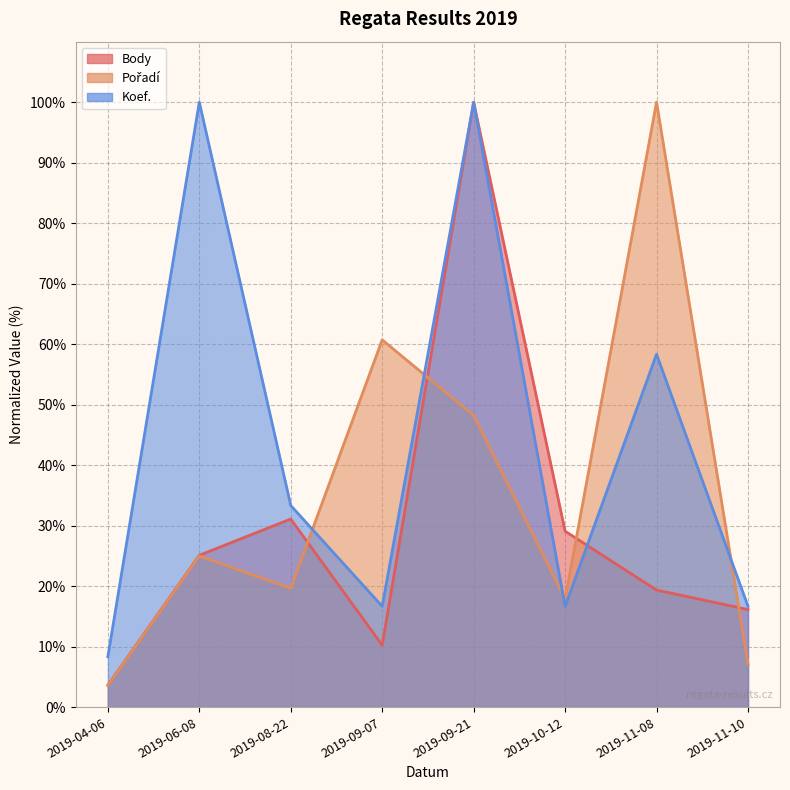

What are all the series names shown in the legend?

Body, Pořadí, Koef.